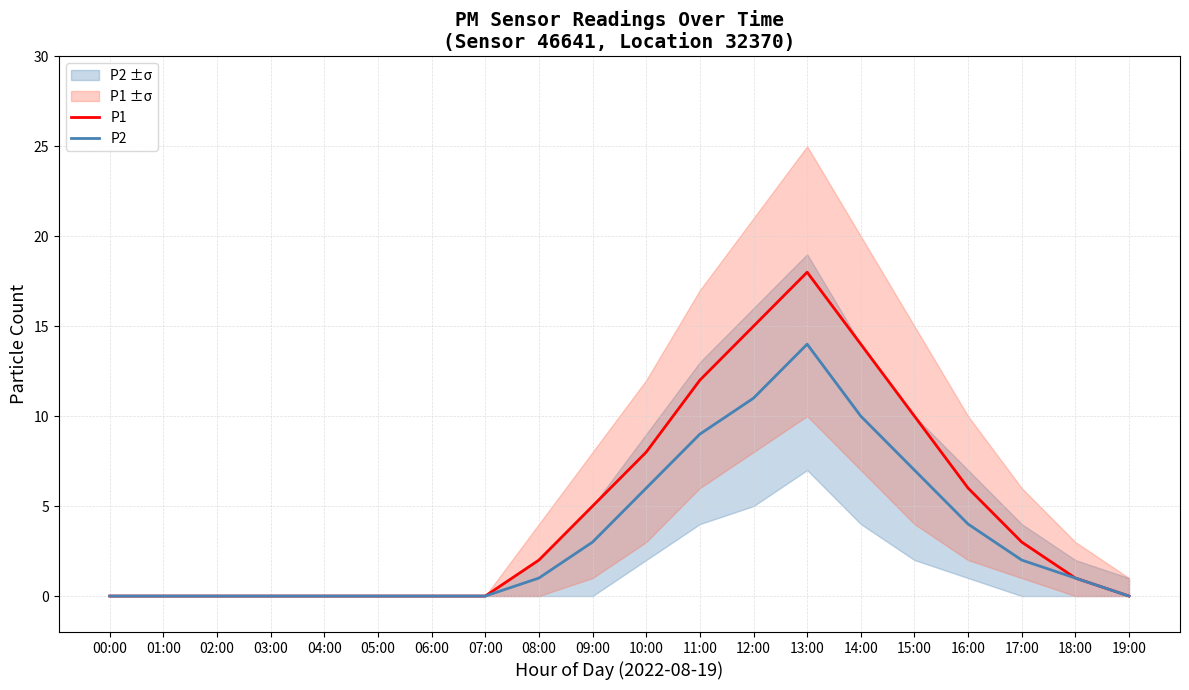

What position from the left is 14:00?

15